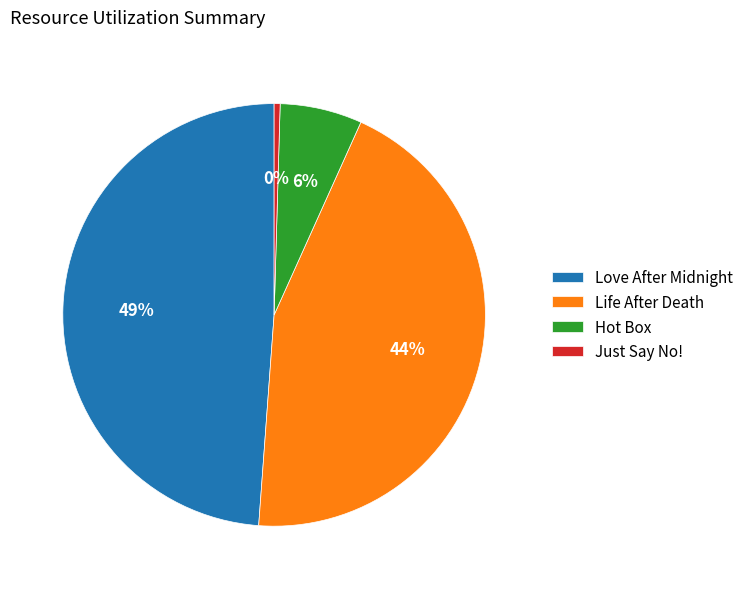

What percentage is the Life After Death slice, to the nearest percent?

44%